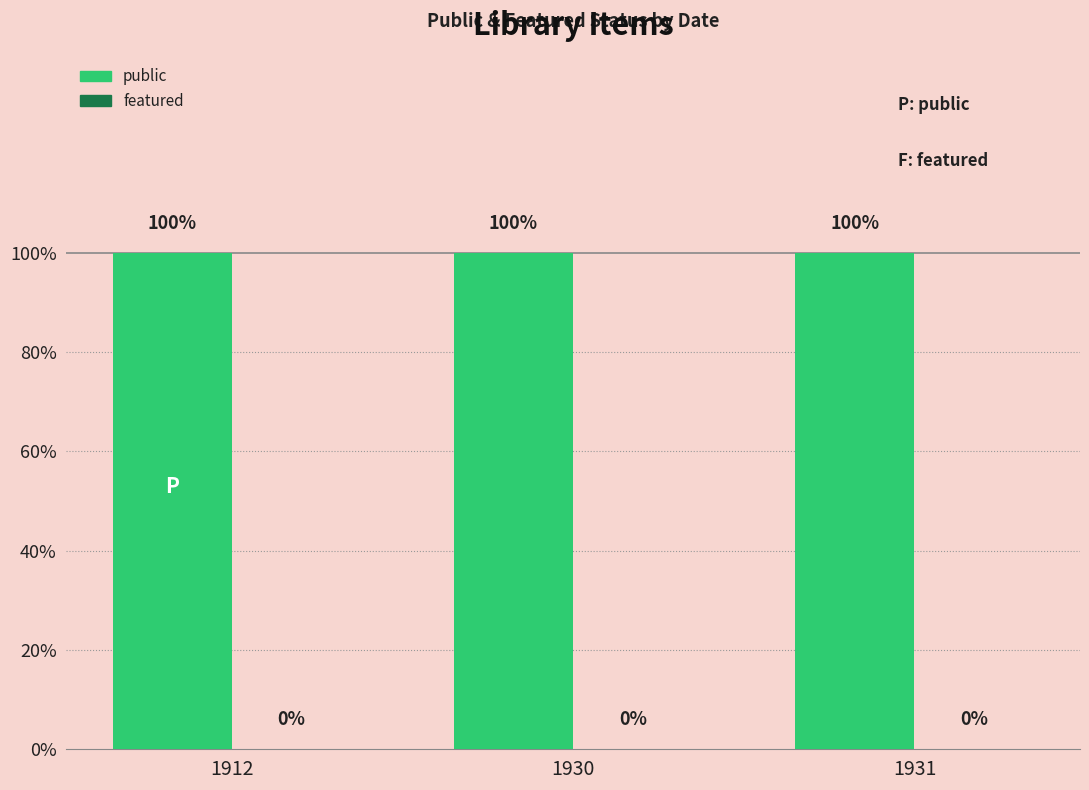

At how many categories does at least one series exceed 0?

3